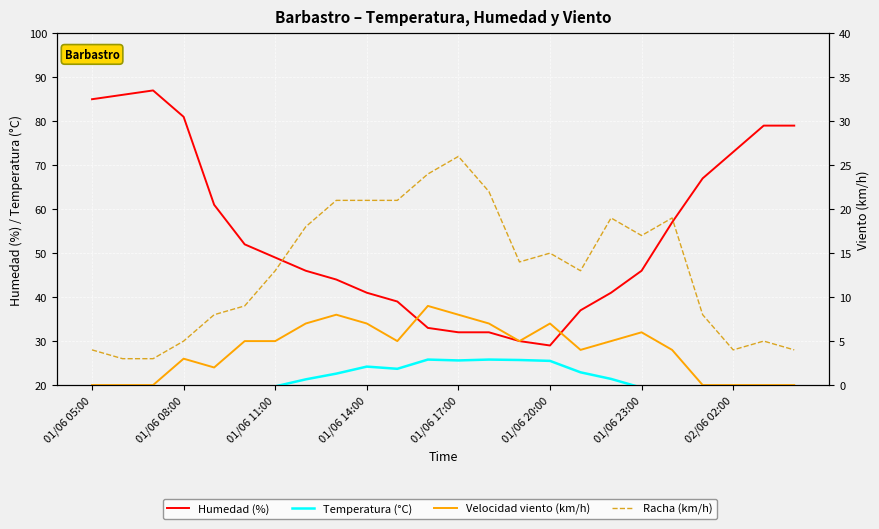

At how many categories does at least one series exceed 13?

24